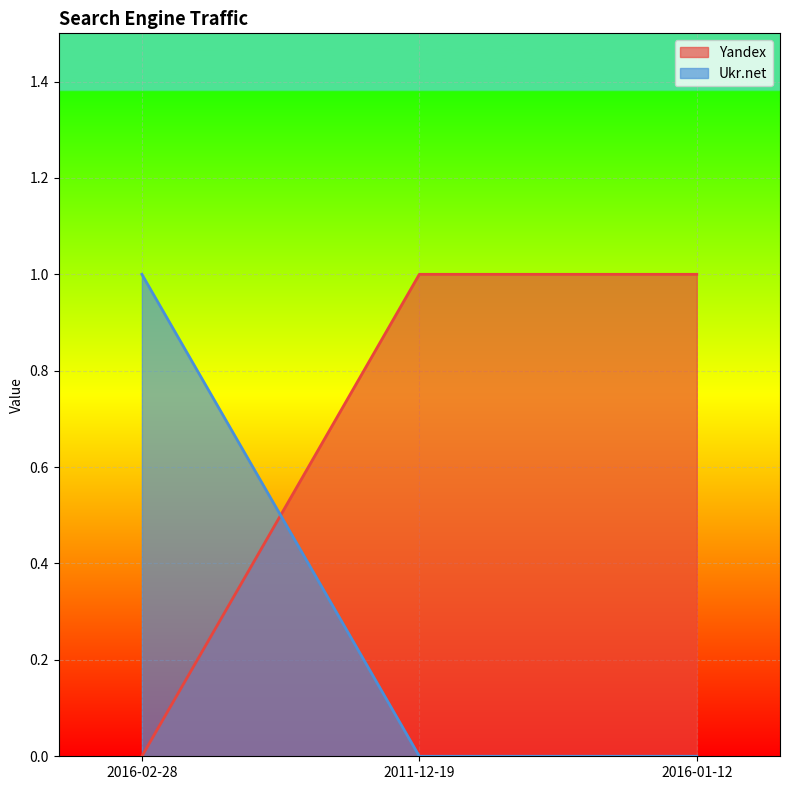

Count the number of categories in the chart.

3